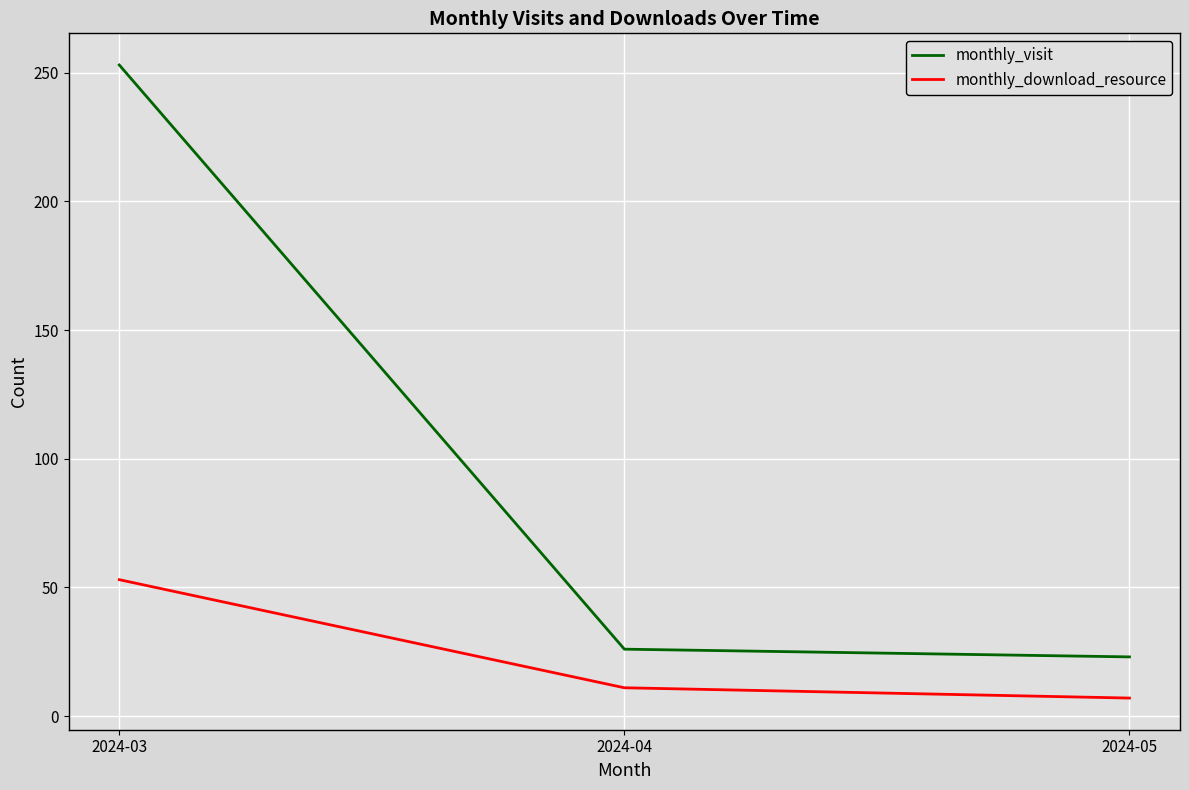

Is it true that monthly_visit equals 23 at 2024-05?

True